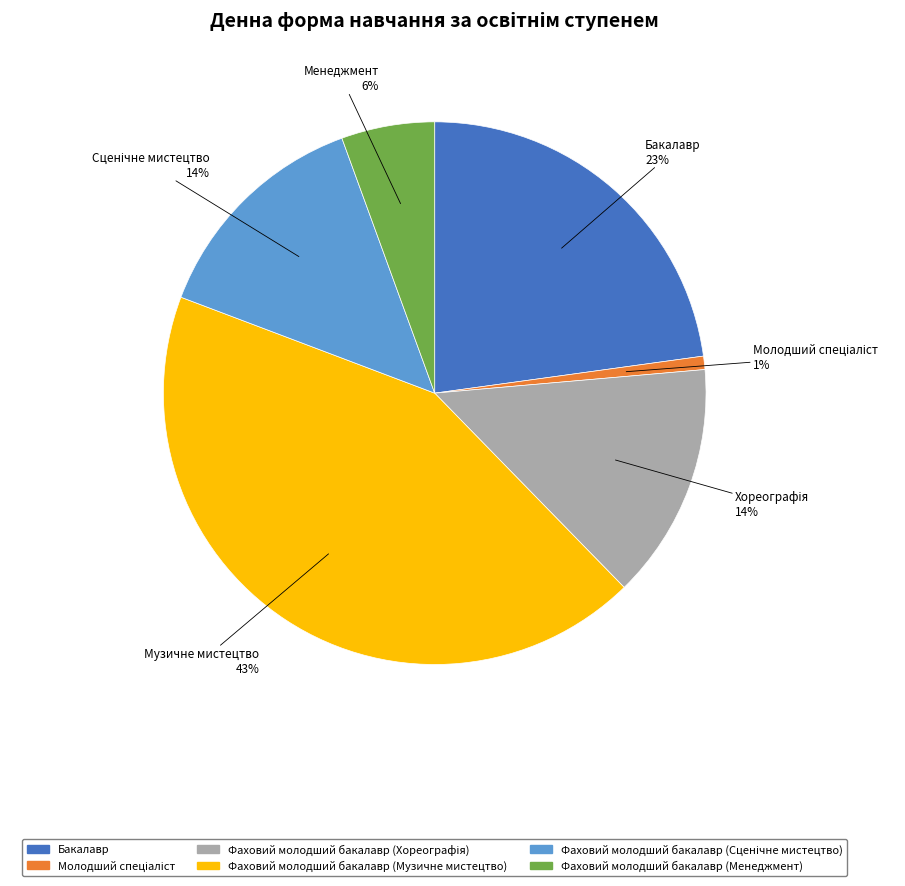

To the nearest percent, what is the difference between the Фаховий молодший бакалавр (Менеджмент) and Бакалавр slice percentages?

17%